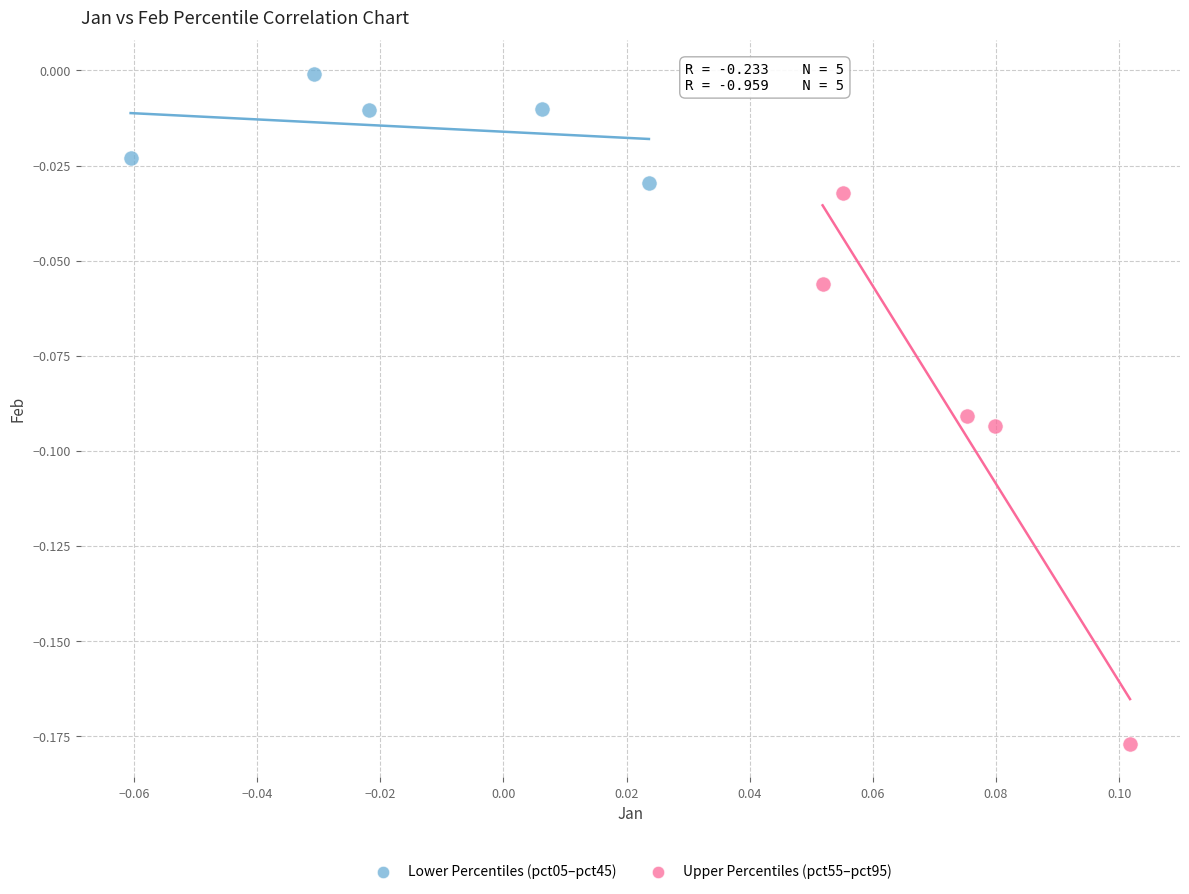

Which series contains the highest Y value?

Lower Percentiles (pct05–pct45)